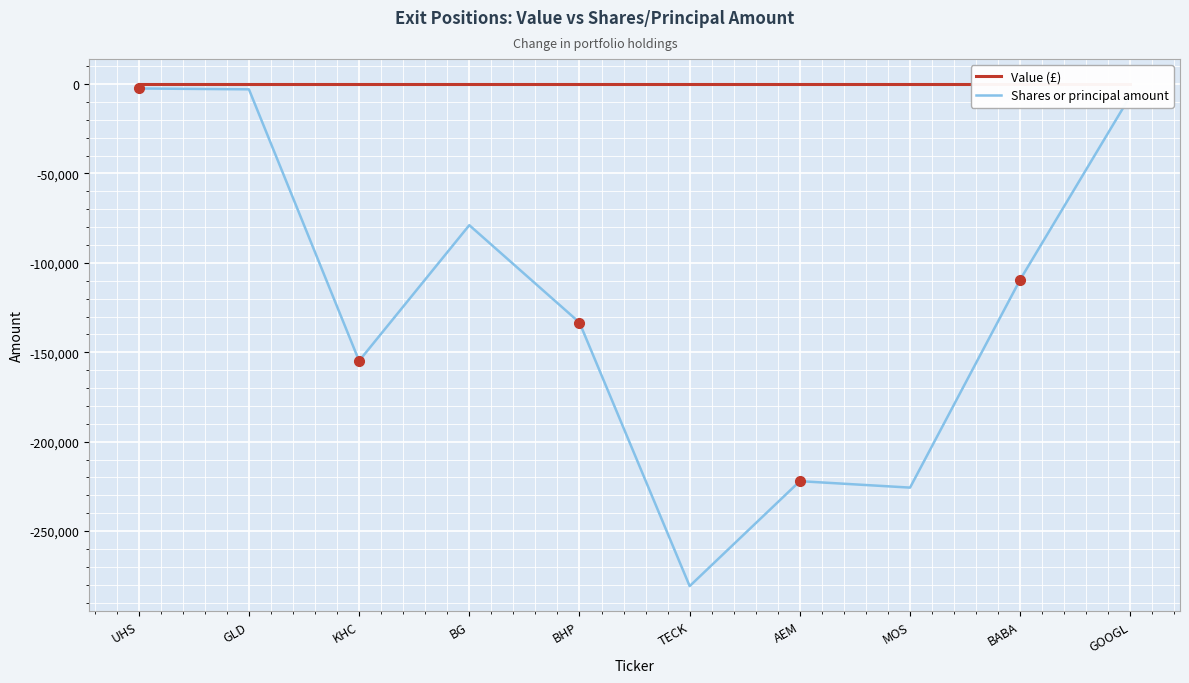

True or false: Value (£) has more than 1 interior local peaks.

False